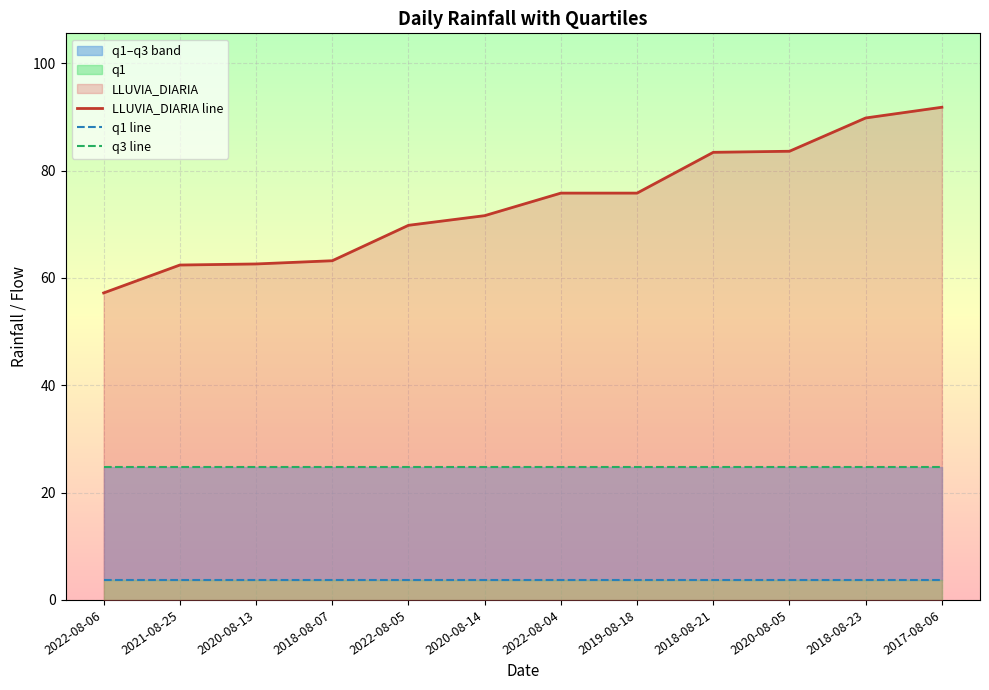

Is it true that q3 line equals 33.6 at 2020-08-14?

False